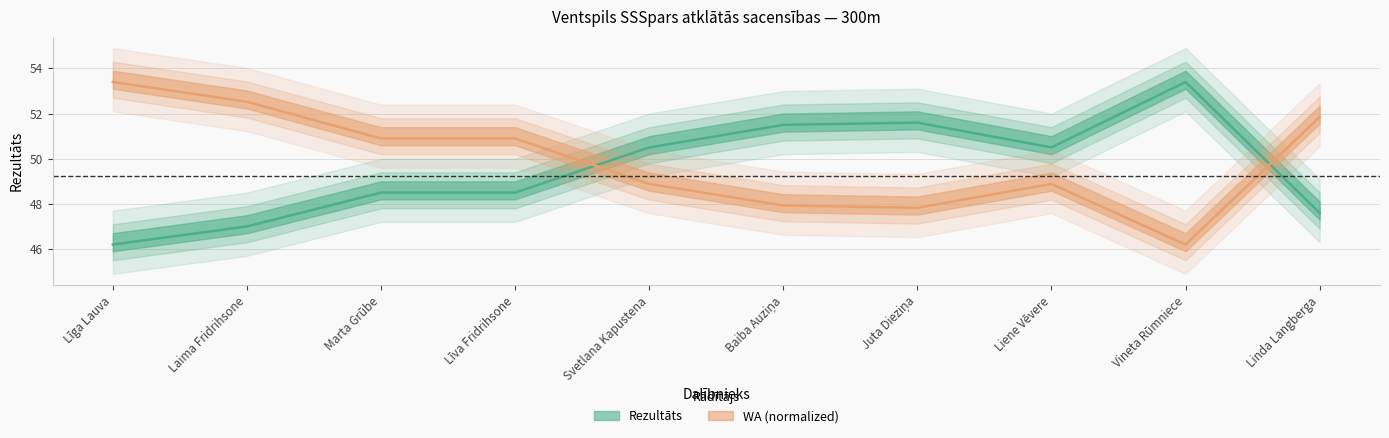

Which series has the widest spread of values?

Rezultāts